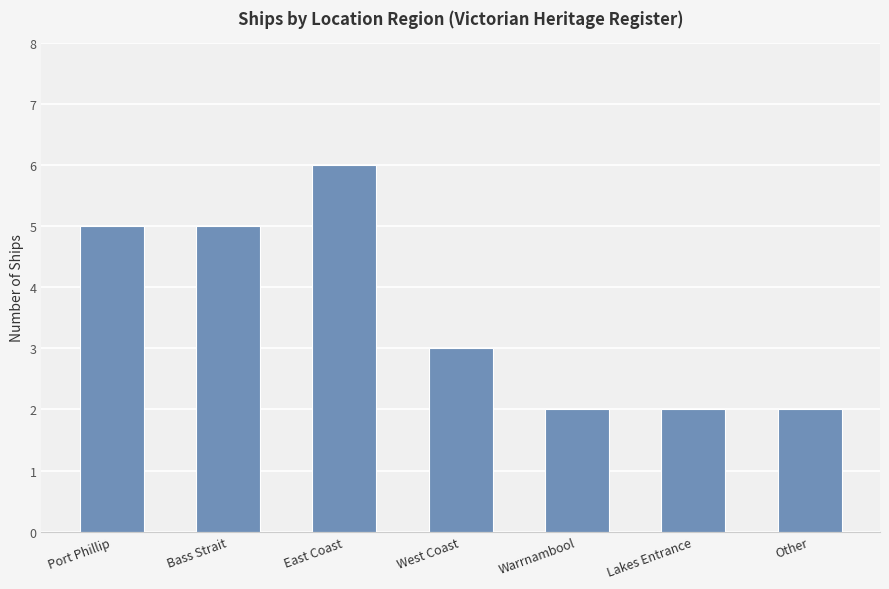

What is the difference between the second highest and minimum values?

3